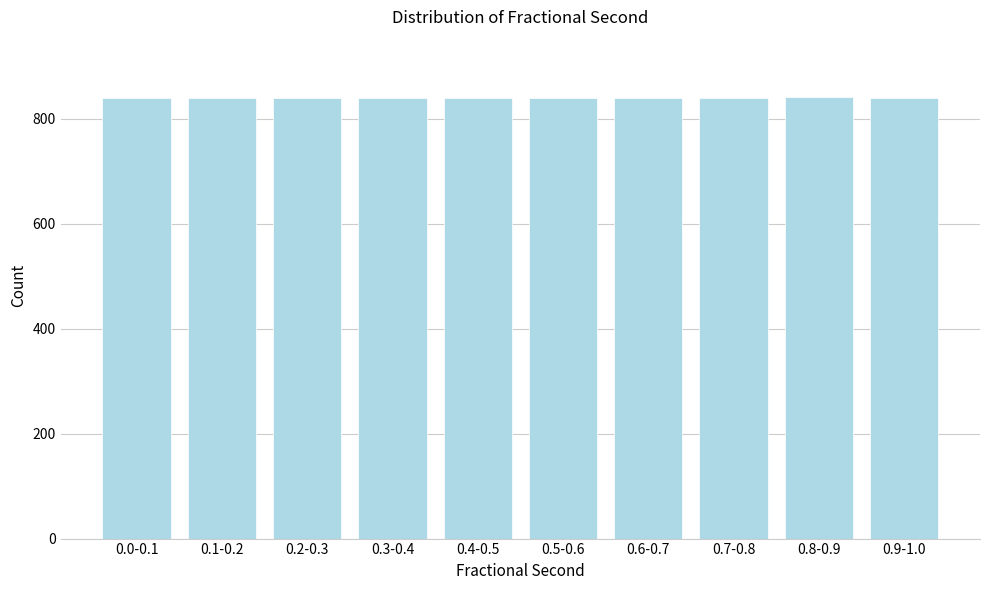

What is the smallest value displayed?

839